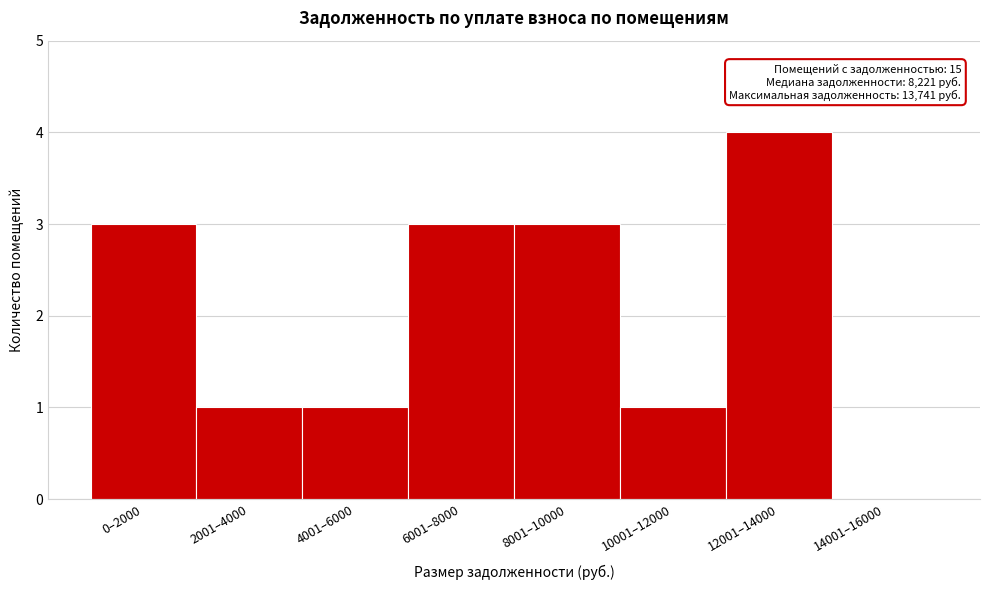

Reading right to left, transcribe all the data shown in this chart.

14001–16000=0	12001–14000=4	10001–12000=1	8001–10000=3	6001–8000=3	4001–6000=1	2001–4000=1	0–2000=3